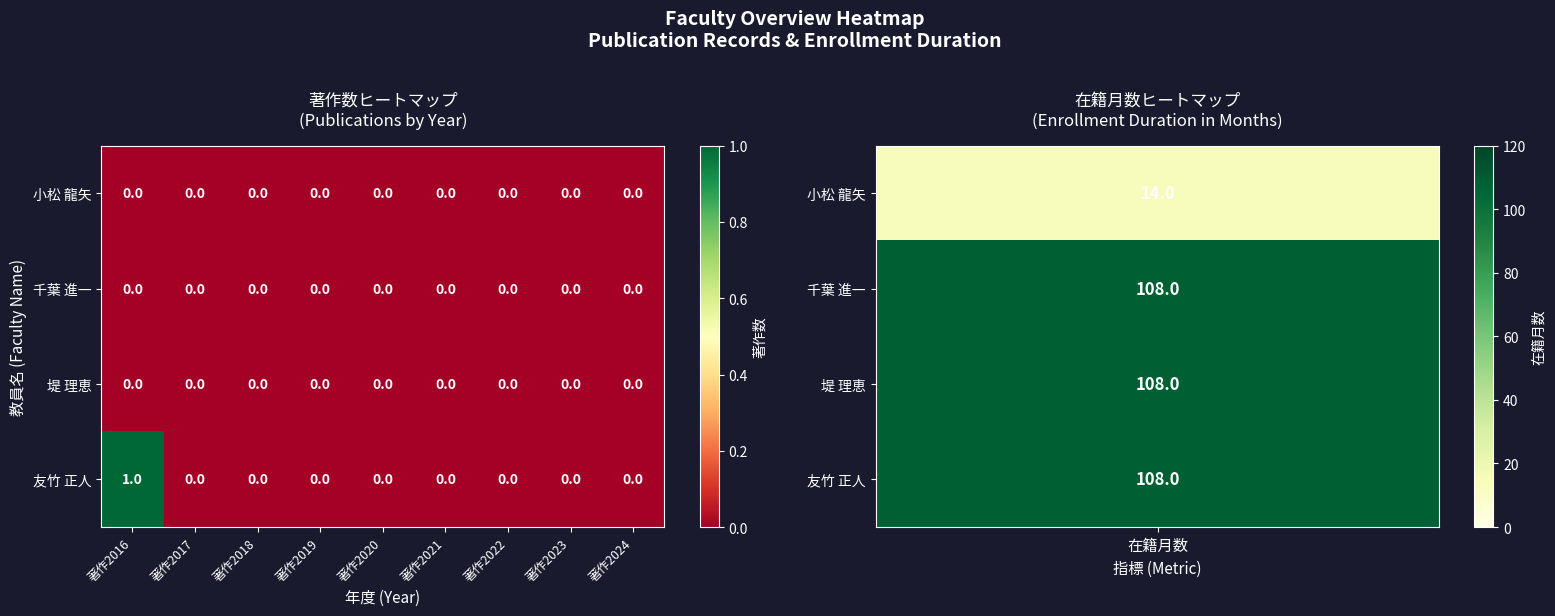

How many series are shown in this chart?

4